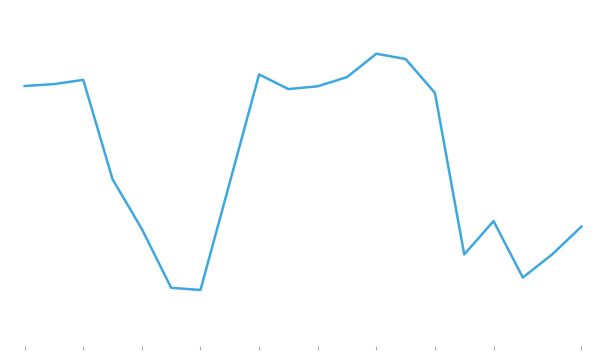

Is this an area chart (filled region under the line)?

No